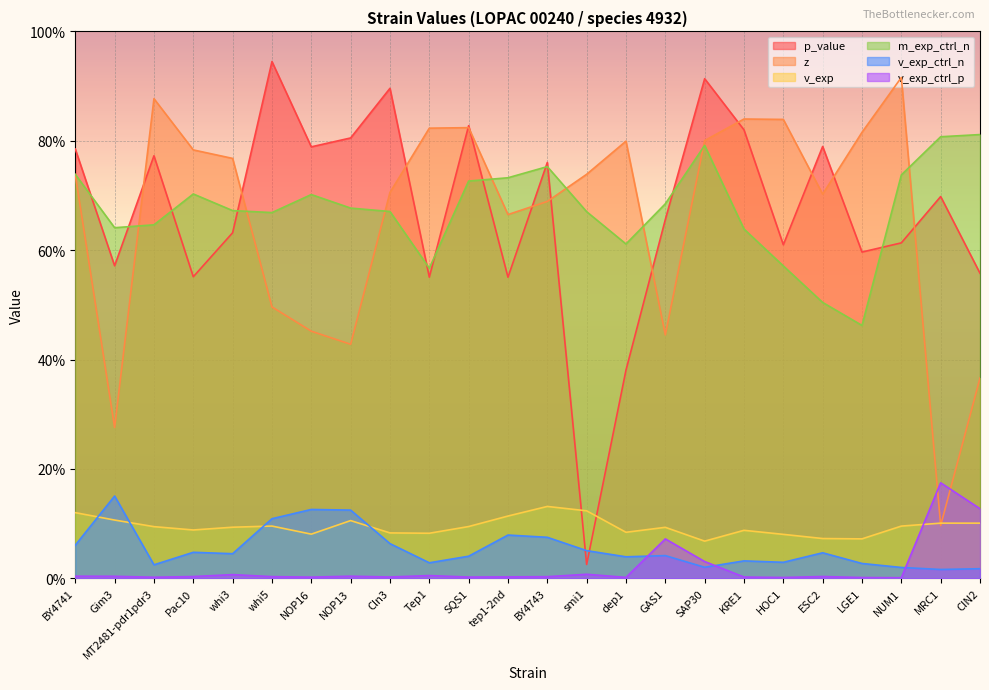

Which series has the largest total across all categories?

m_exp_ctrl_n